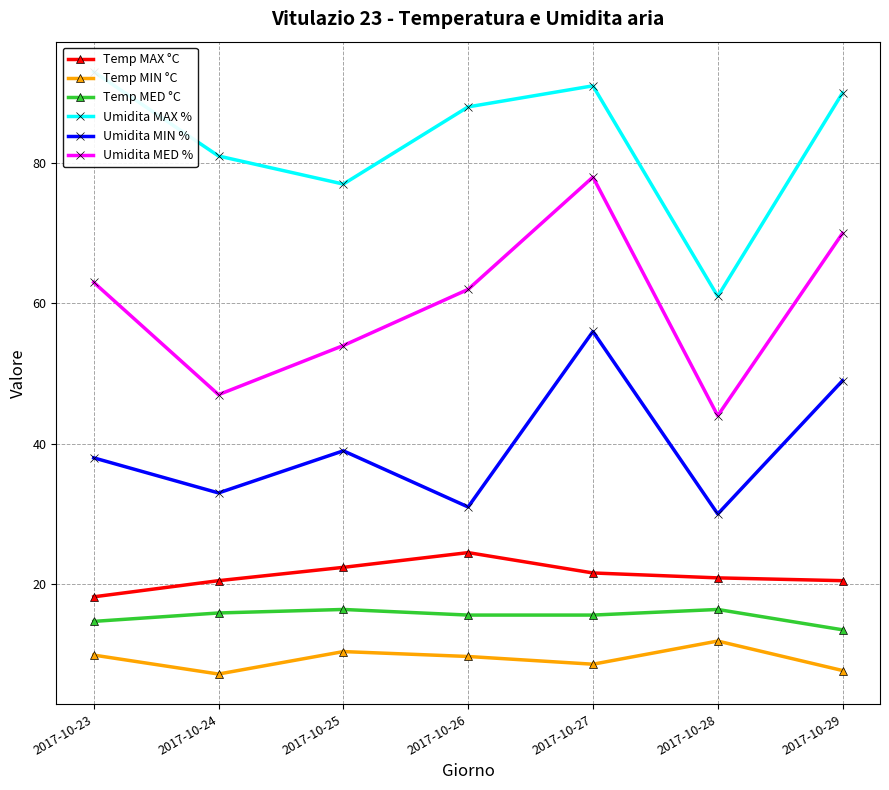

At which category is the sum across all series the highest?

2017-10-27